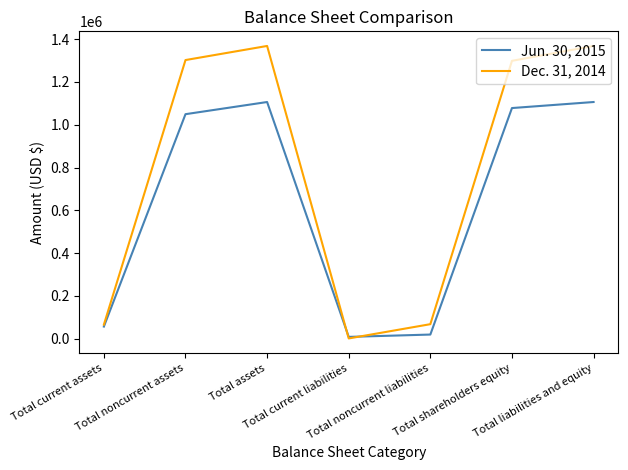

In Jun. 30, 2015, how many points are higher than both neighbors (excluding endpoints)?

1